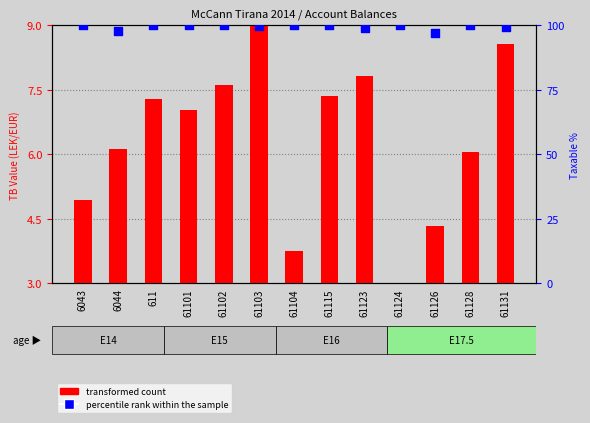

At how many categories does at least one series exceed 4?

13